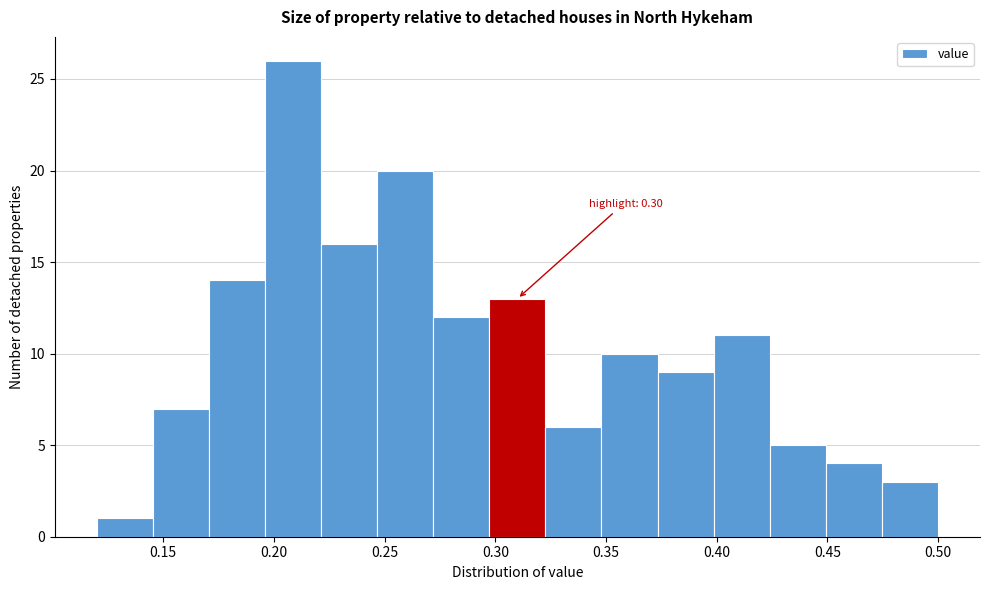

Which range on the x-axis has the tallest bar?

0.195 to 0.220